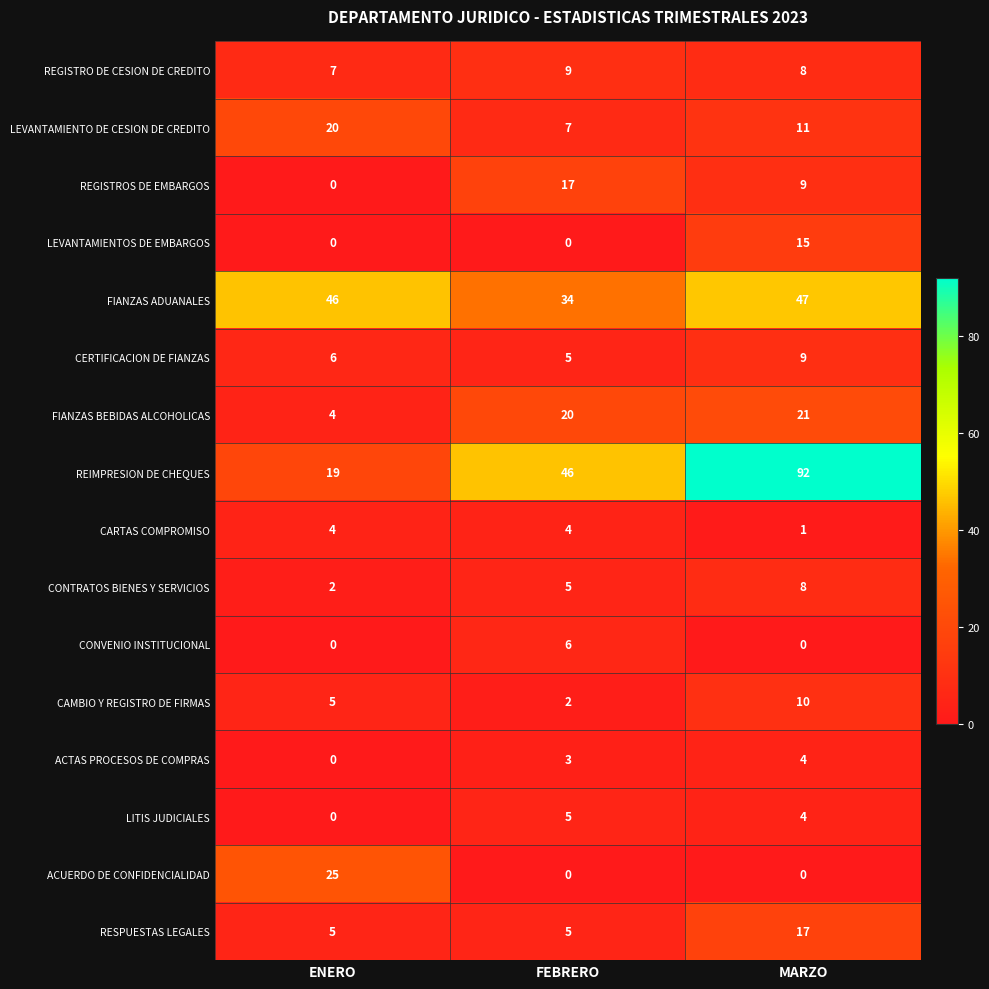

Rank the categories by REIMPRESION DE CHEQUES value from highest to lowest.

MARZO, FEBRERO, ENERO